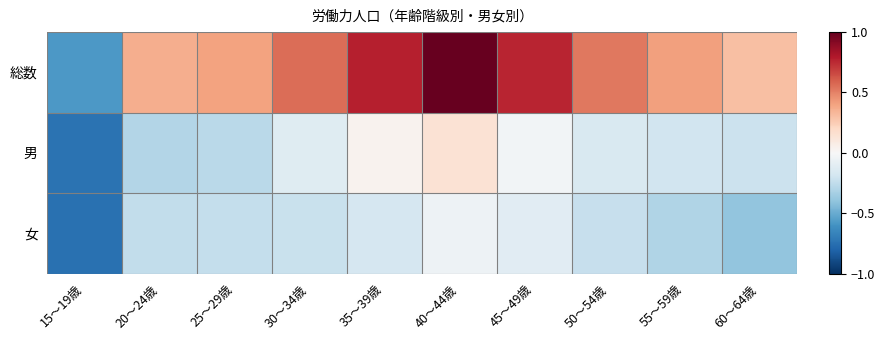

Reading left to right, transcribe all the data shown in this chart.

総数: 15～19歳=-0.6	20～24歳=0.4	25～29歳=0.4	30～34歳=0.6	35～39歳=0.8	40～44歳=1.0	45～49歳=0.8	50～54歳=0.5	55～59歳=0.4	60～64歳=0.3
男: 15～19歳=-0.7	20～24歳=-0.3	25～29歳=-0.3	30～34歳=-0.1	35～39歳=0.0	40～44歳=0.1	45～49歳=-0.0	50～54歳=-0.1	55～59歳=-0.2	60～64歳=-0.2
女: 15～19歳=-0.7	20～24歳=-0.2	25～29歳=-0.2	30～34歳=-0.2	35～39歳=-0.2	40～44歳=-0.1	45～49歳=-0.1	50～54歳=-0.2	55～59歳=-0.3	60～64歳=-0.4